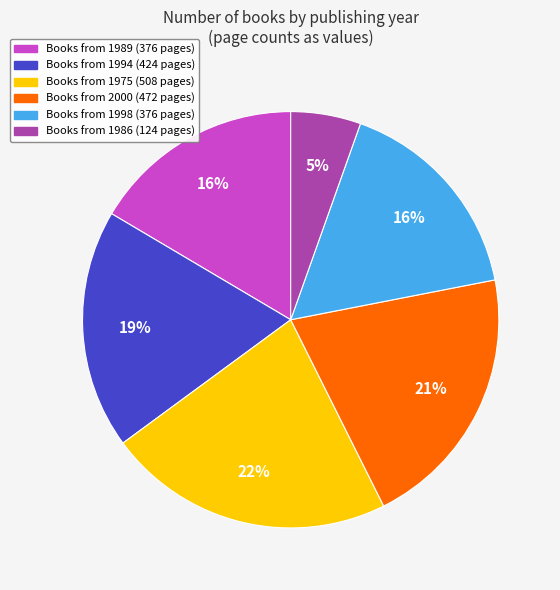

Does any single category account for the majority?

No